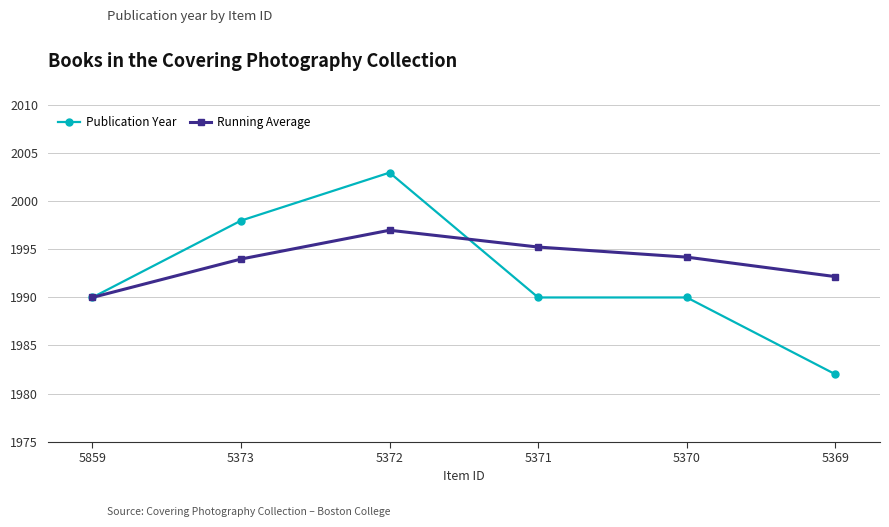

How many series are shown in this chart?

2